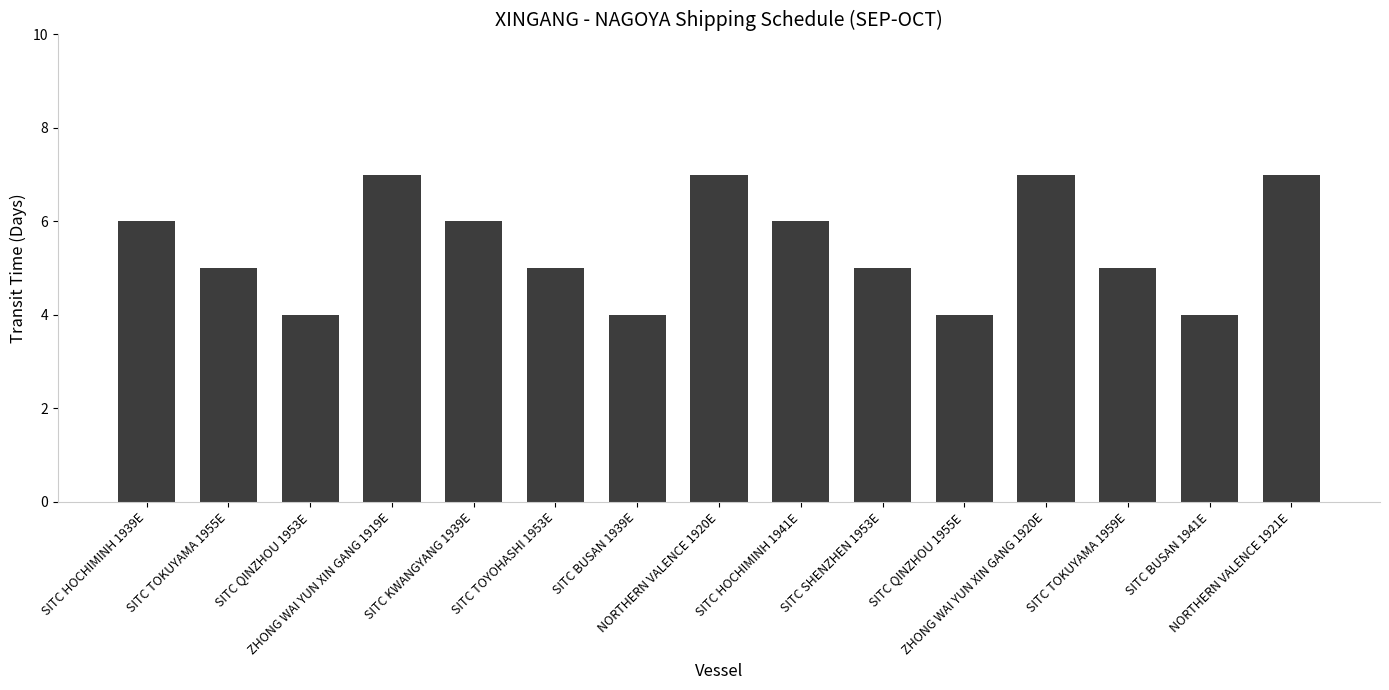

Reading left to right, transcribe all the data shown in this chart.

SITC HOCHIMINH 1939E=6	SITC TOKUYAMA 1955E=5	SITC QINZHOU 1953E=4	ZHONG WAI YUN XIN GANG 1919E=7	SITC KWANGYANG 1939E=6	SITC TOYOHASHI 1953E=5	SITC BUSAN 1939E=4	NORTHERN VALENCE 1920E=7	SITC HOCHIMINH 1941E=6	SITC SHENZHEN 1953E=5	SITC QINZHOU 1955E=4	ZHONG WAI YUN XIN GANG 1920E=7	SITC TOKUYAMA 1959E=5	SITC BUSAN 1941E=4	NORTHERN VALENCE 1921E=7